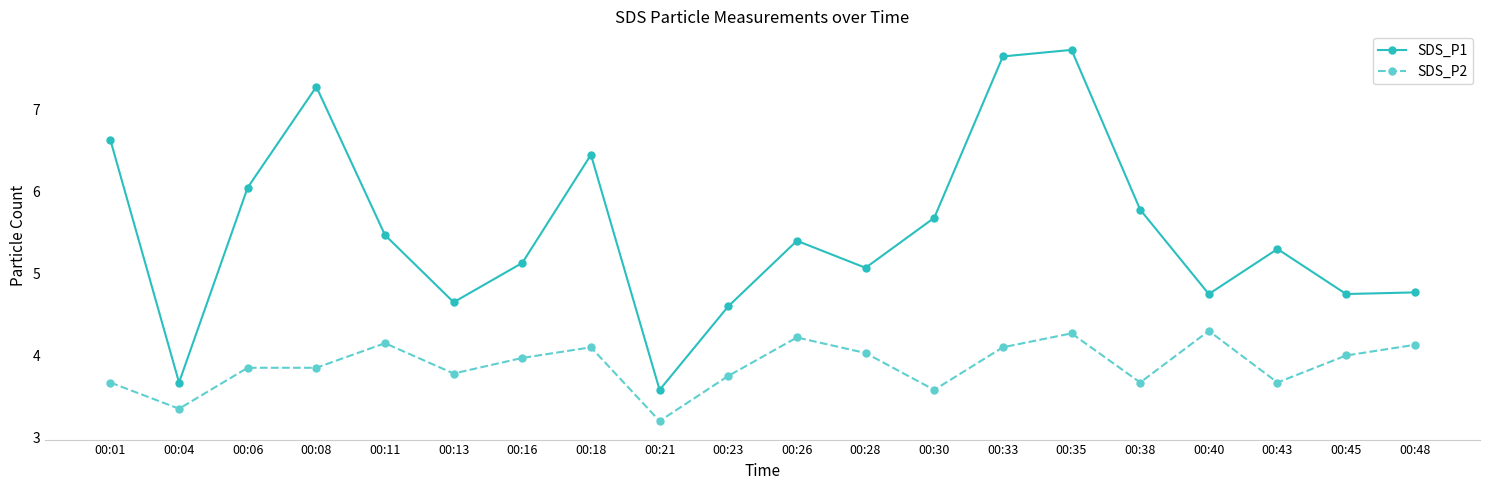

True or false: SDS_P1 and SDS_P2 cross at least once.

False